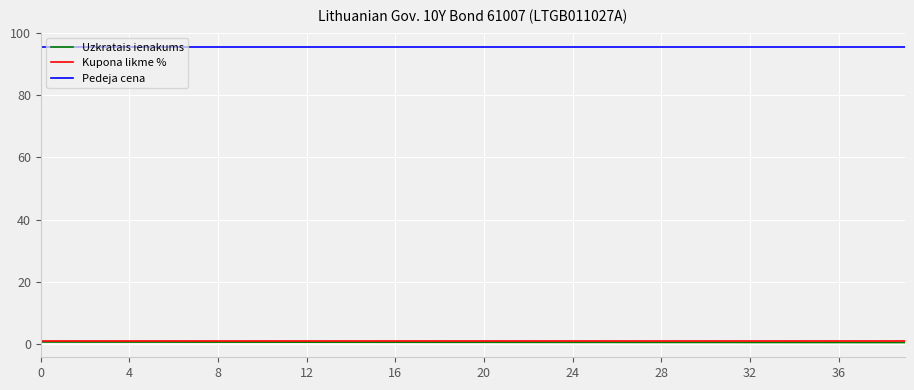

True or false: Kupona likme % and Pedeja cena intersect in this chart.

False